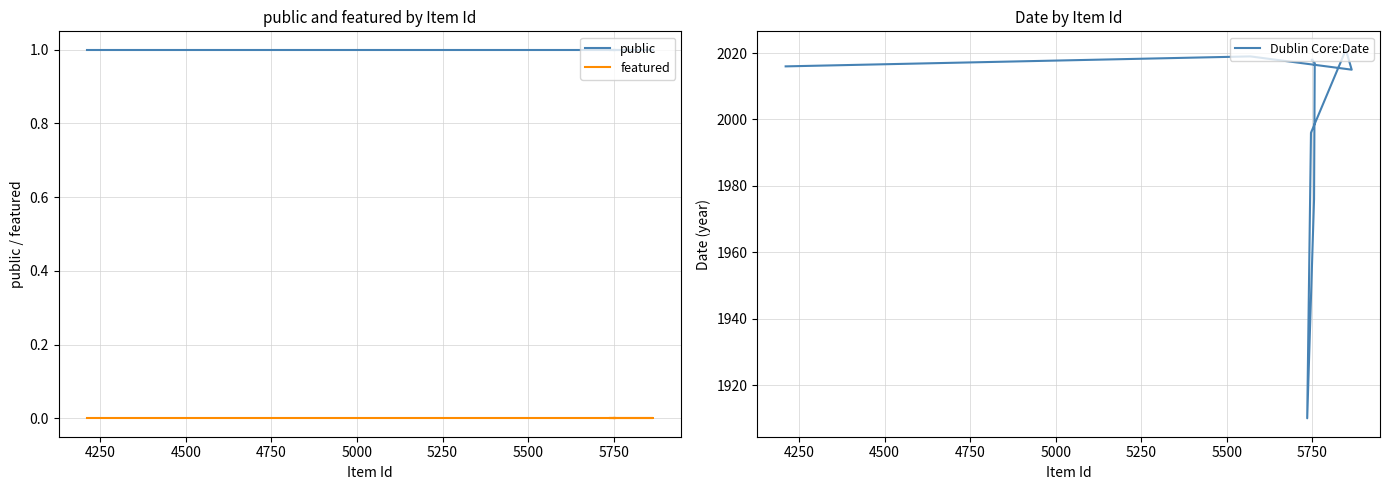

How many categories are shown in the chart?

12